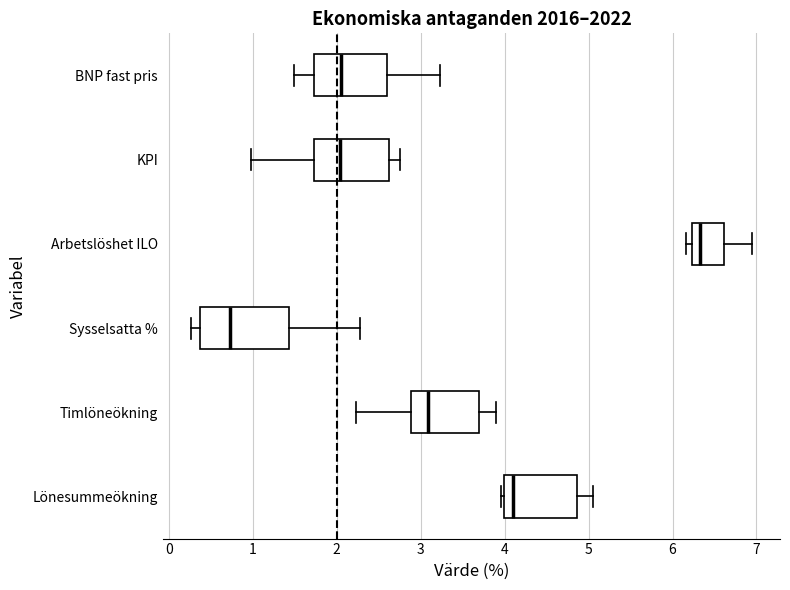

Reading bottom to top, transcribe this box plot: for each box, give where its median line is, the range the box spans, and where its two whiskers end, as read against the x-axis. The values are not printed on the chart, so give them approximately, as read against the axis.

Lönesummeökning: median 4.1, box 4.0 to 4.9, whiskers 4.0 to 5.1
Timlöneökning: median 3.1, box 2.9 to 3.7, whiskers 2.2 to 3.9
Sysselsatta %: median 0.7, box 0.4 to 1.4, whiskers 0.3 to 2.3
Arbetslöshet ILO: median 6.3, box 6.2 to 6.6, whiskers 6.2 (just left of the box's left edge) to 6.9
KPI: median 2.0, box 1.7 to 2.6, whiskers 1.0 to 2.8
BNP fast pris: median 2.1, box 1.7 to 2.6, whiskers 1.5 to 3.2